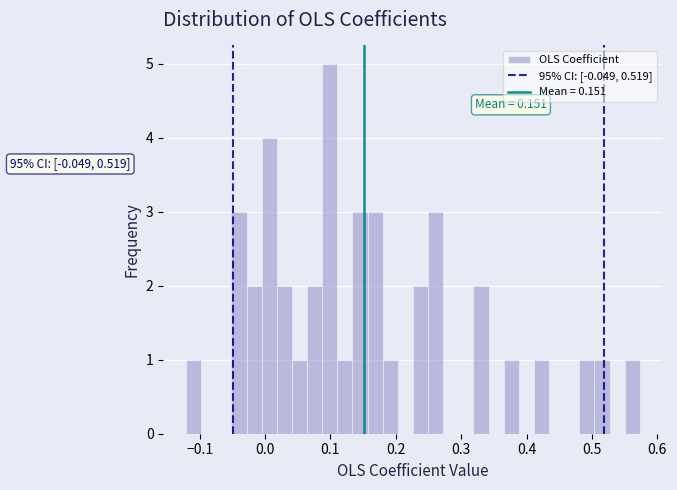

Read against the x-axis, roughly where is the centre of the tallest bar?

0.10